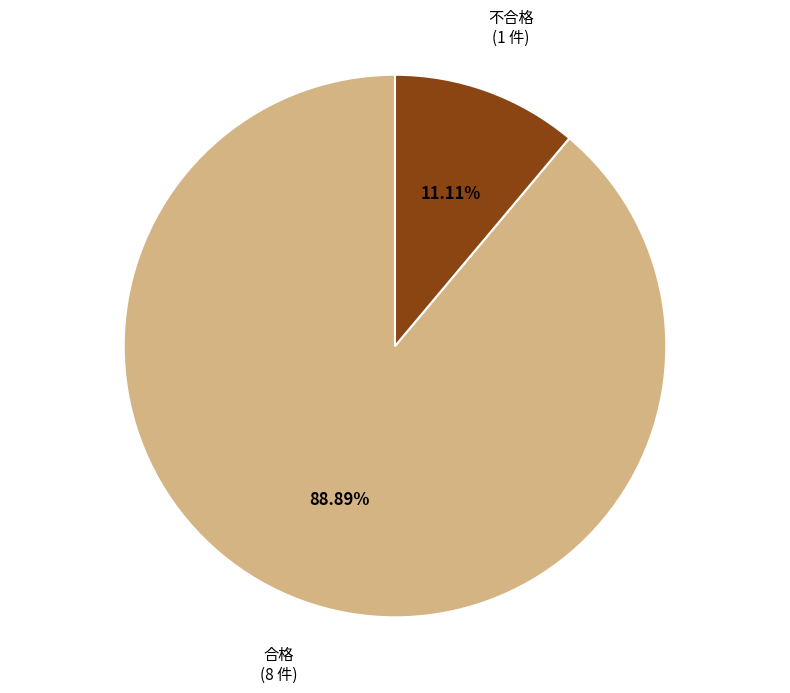

Does 合格 represent more than half of the total?

Yes